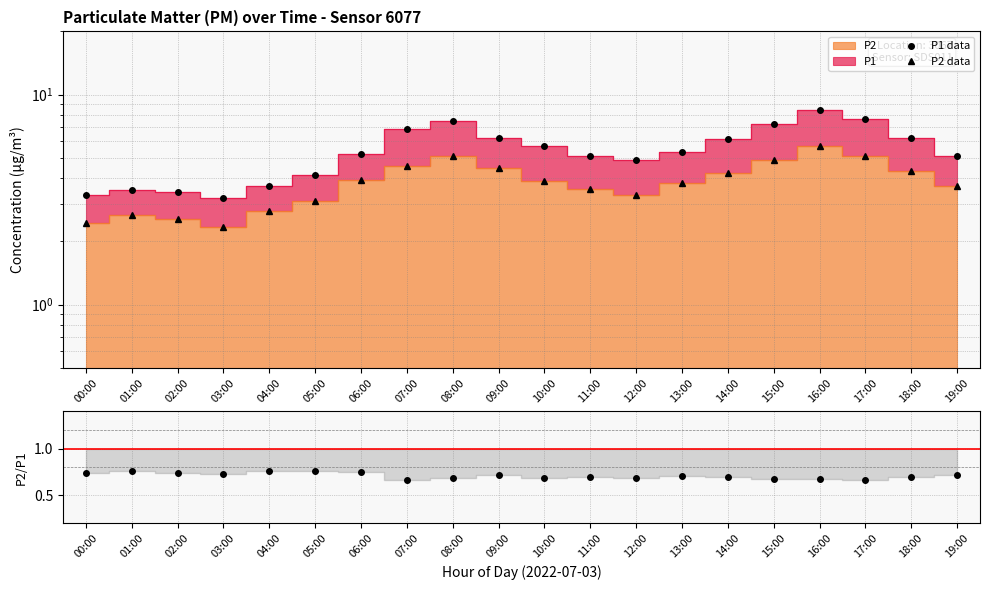

Is it true that P1 data equals 3.3 at 00:00?

True